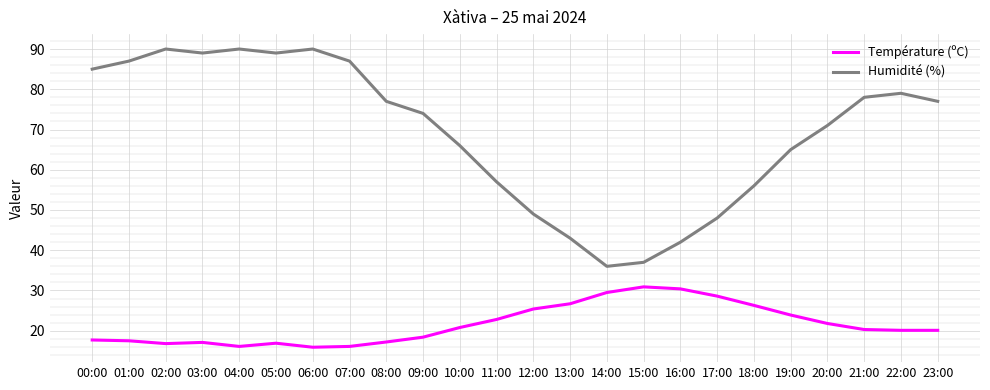

How many lines are shown in the chart?

2